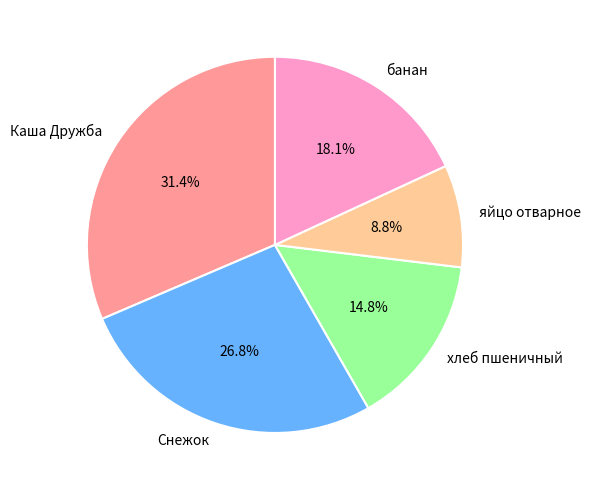

What is the ratio of the value at Снежок to the value at Каша Дружба?

0.9